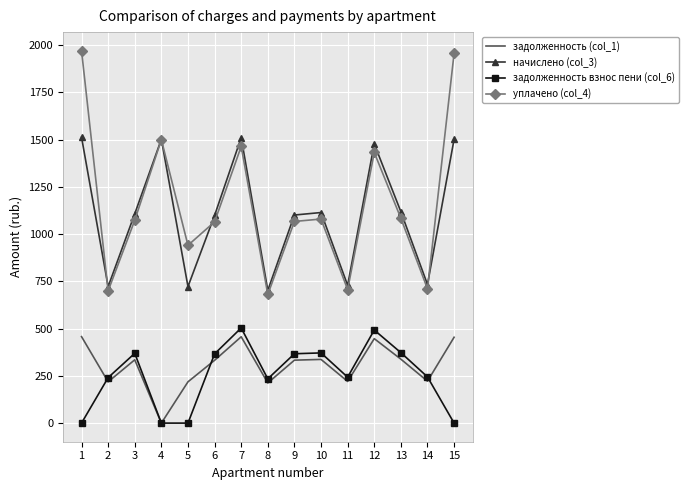

At how many categories does at least one series exceed 1586?

2